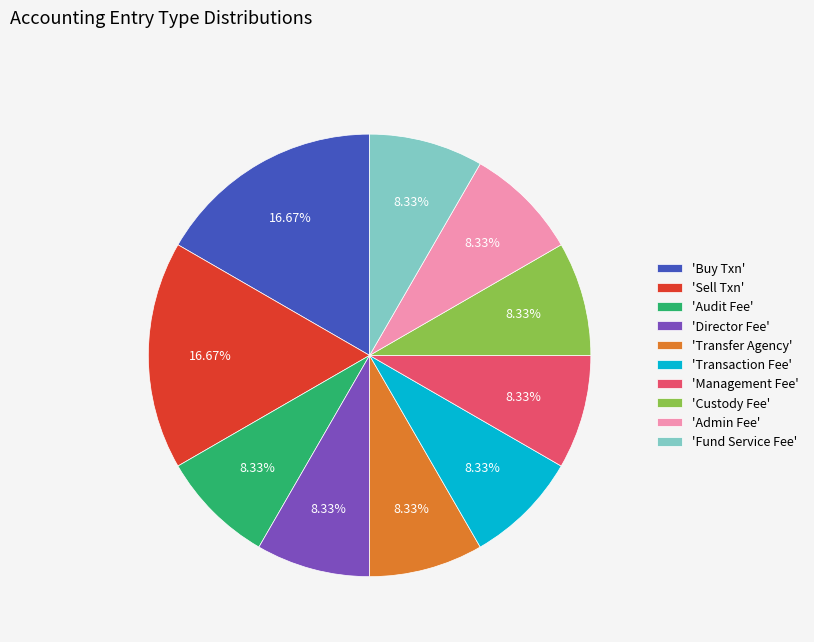

Is the sum of 'Custody Fee' and 'Audit Fee' greater than half?

No